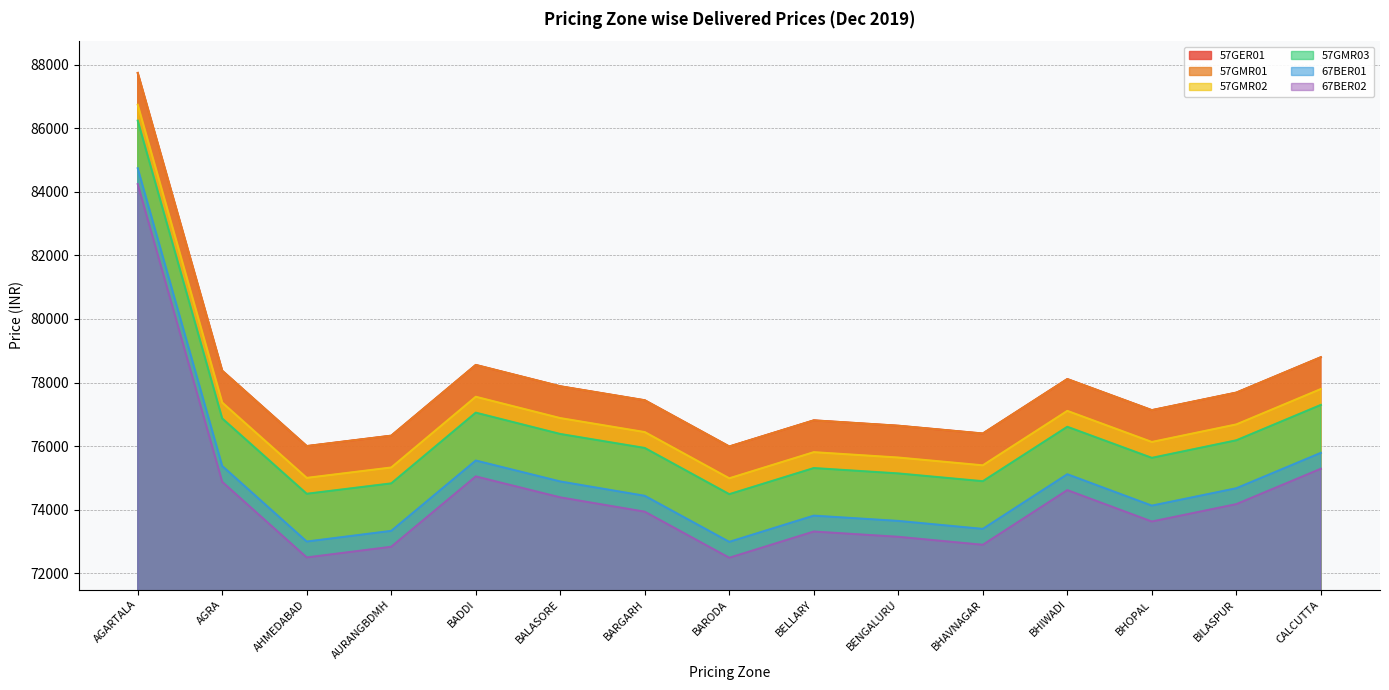

At which label does 57GMR02 first exceed 76442?

AGARTALA